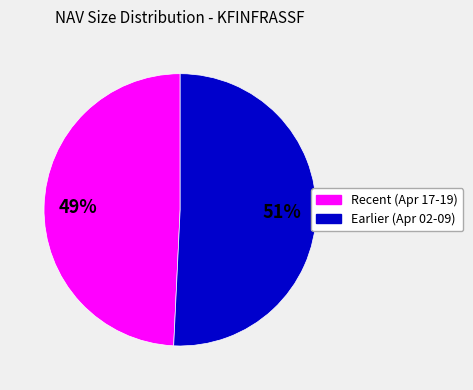

Count the number of slices in the pie.

2